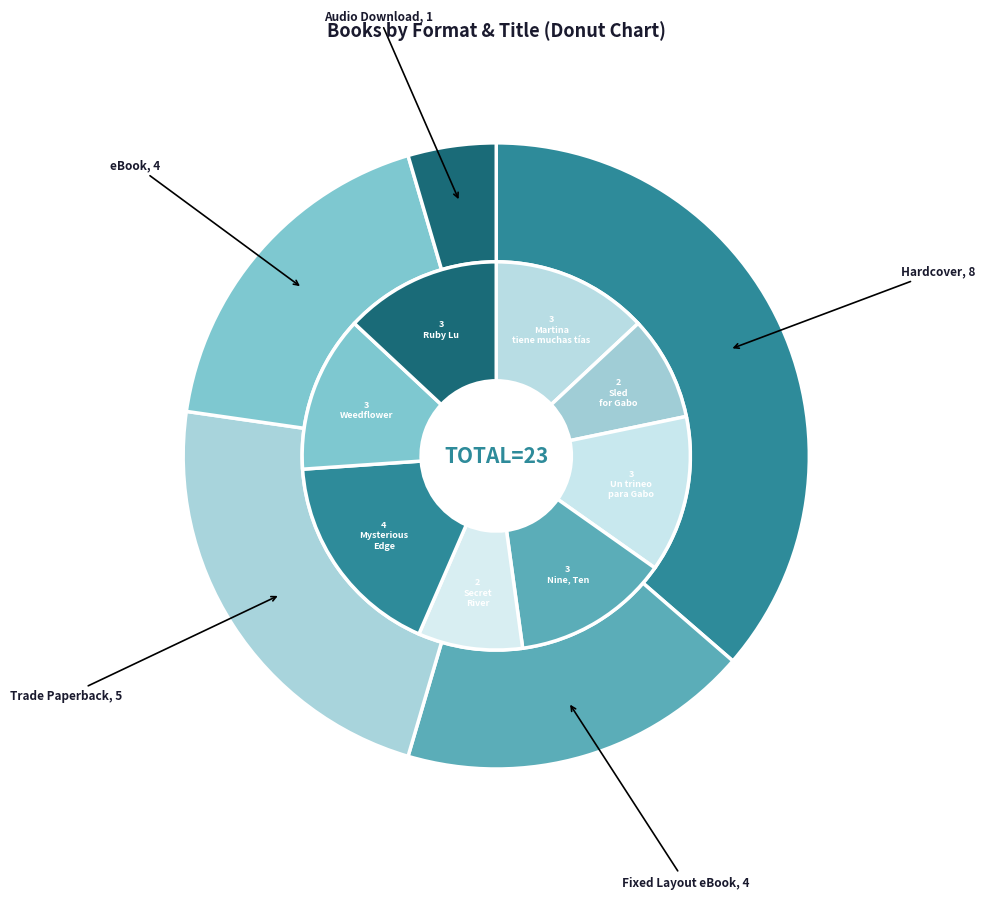

Between Nine, Ten: A September 11 Story and Un trineo para Gabo, which is larger?

Nine, Ten: A September 11 Story